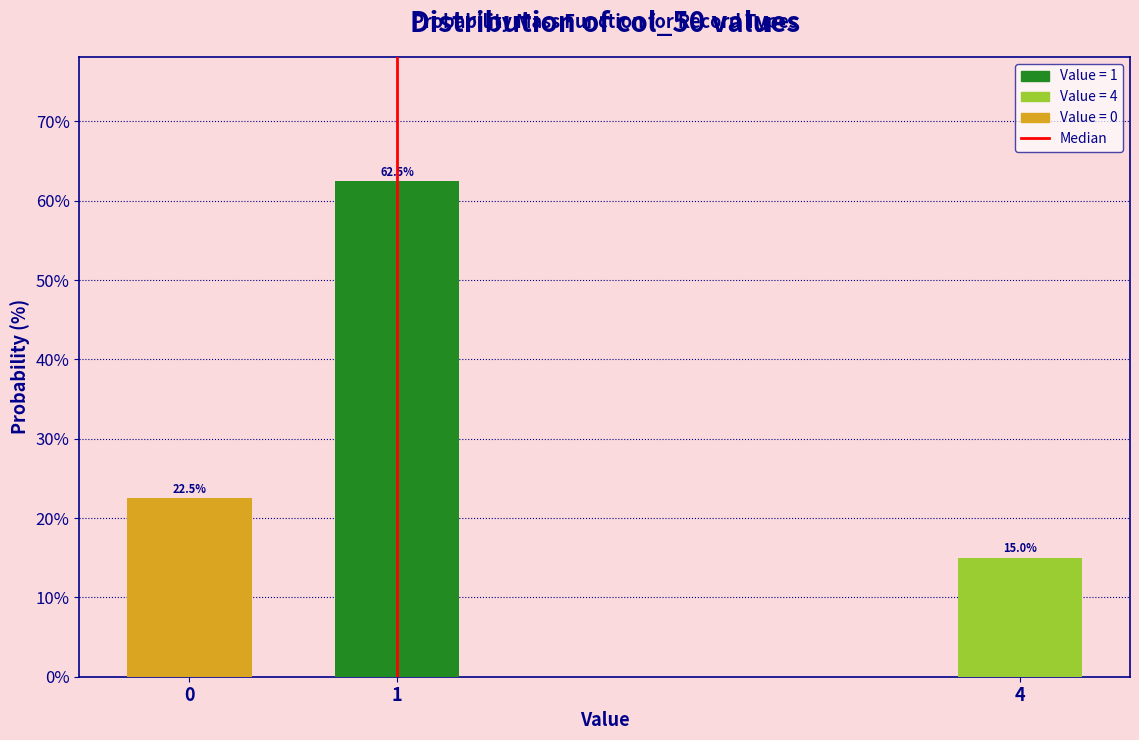

Reading right to left, what are all the values shown in this chart?

4=15.0	1=62.5	0=22.5